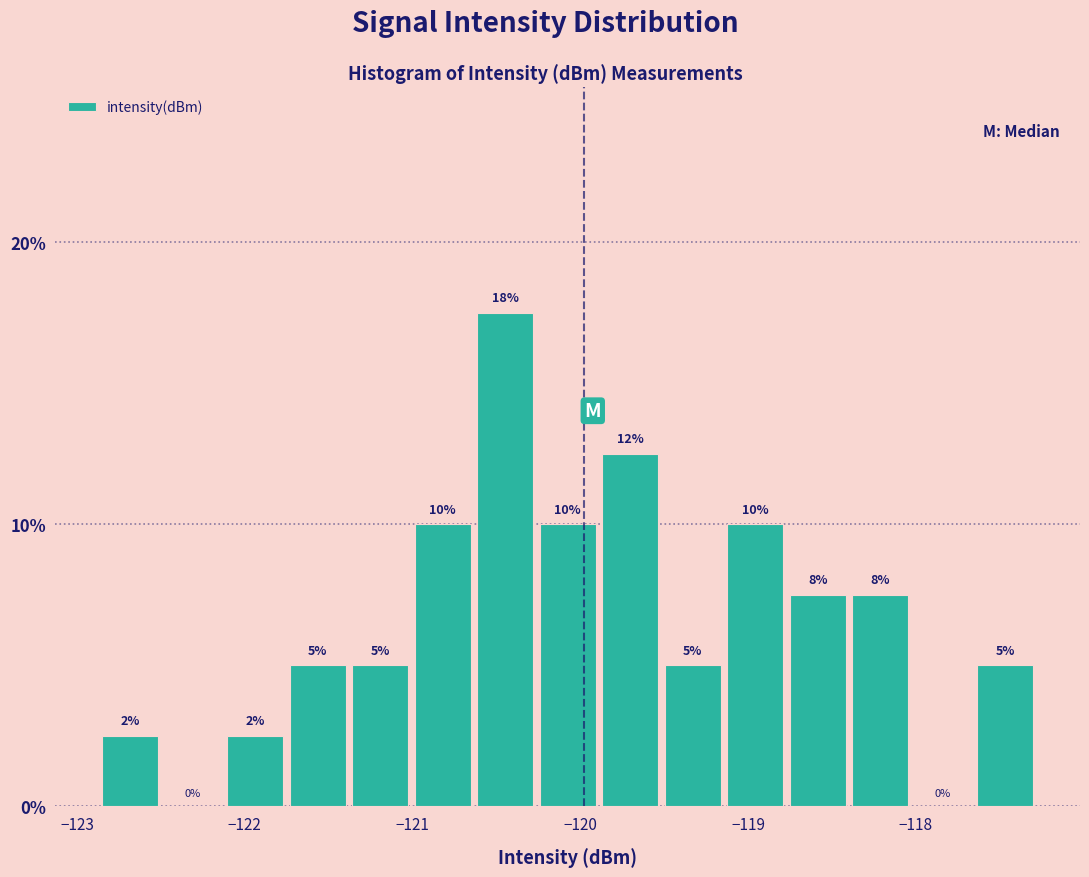

Read against the x-axis, roughly where is the centre of the tallest bar?

-120.4